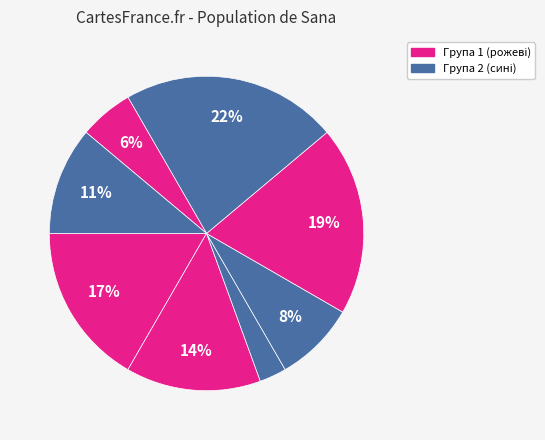

Count the number of slices in the pie.

8